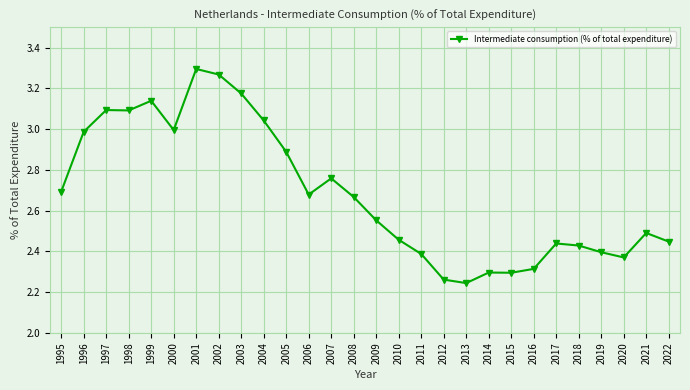

At which label is the value closest to 2?

2013